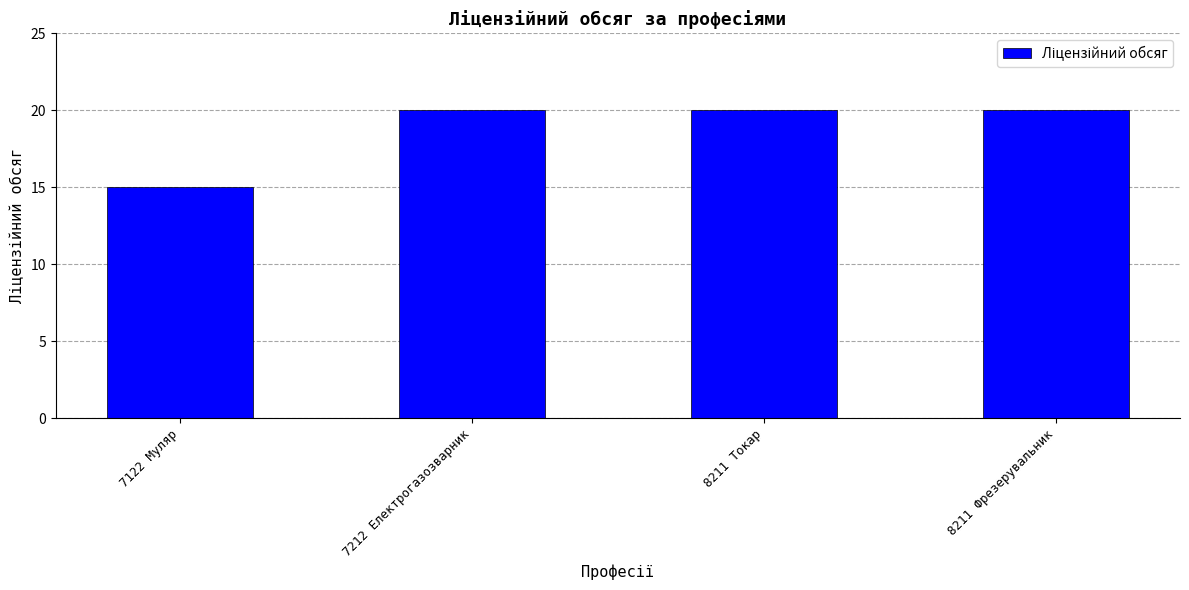

How many bars are there in total?

4